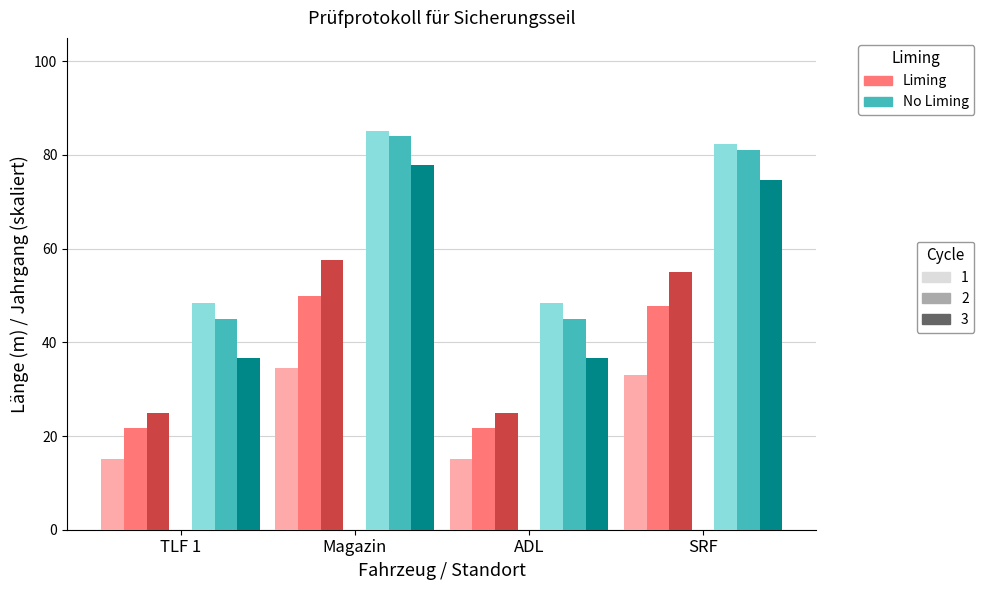

At which category is the sum across all series the highest?

Magazin